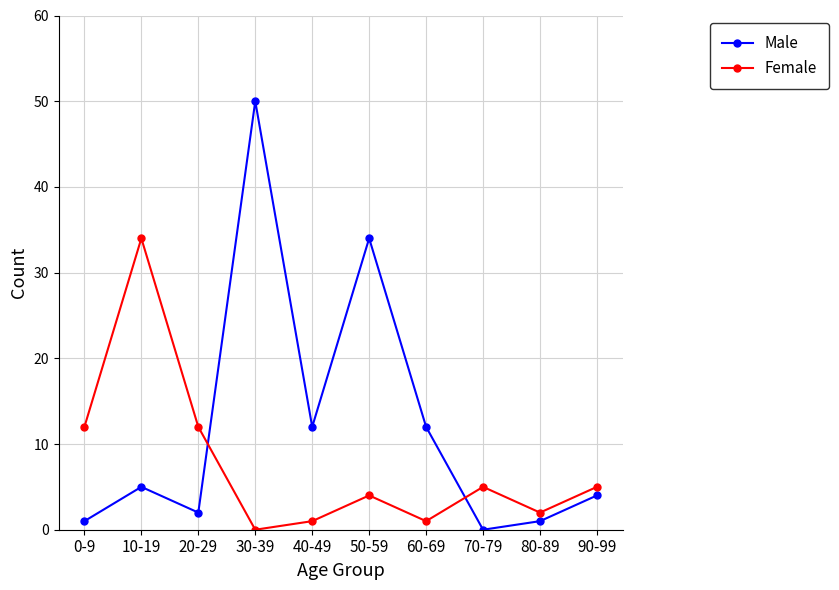

Which series has the largest total across all categories?

Male